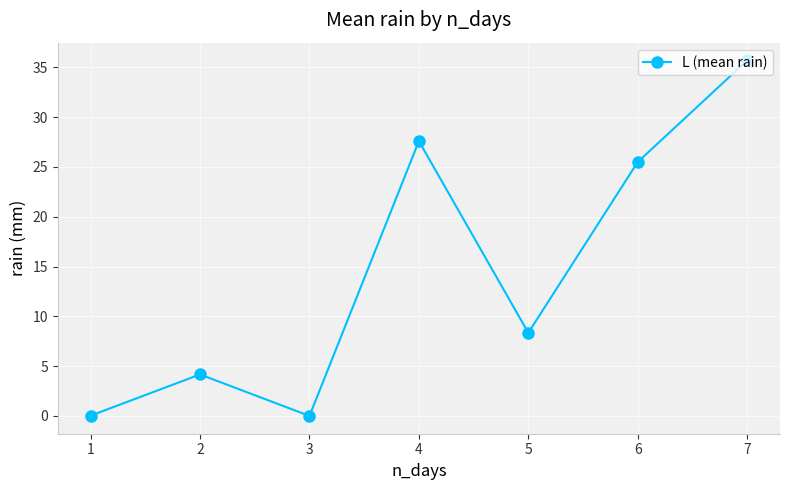

Which has a higher value, 7 or 6?

7